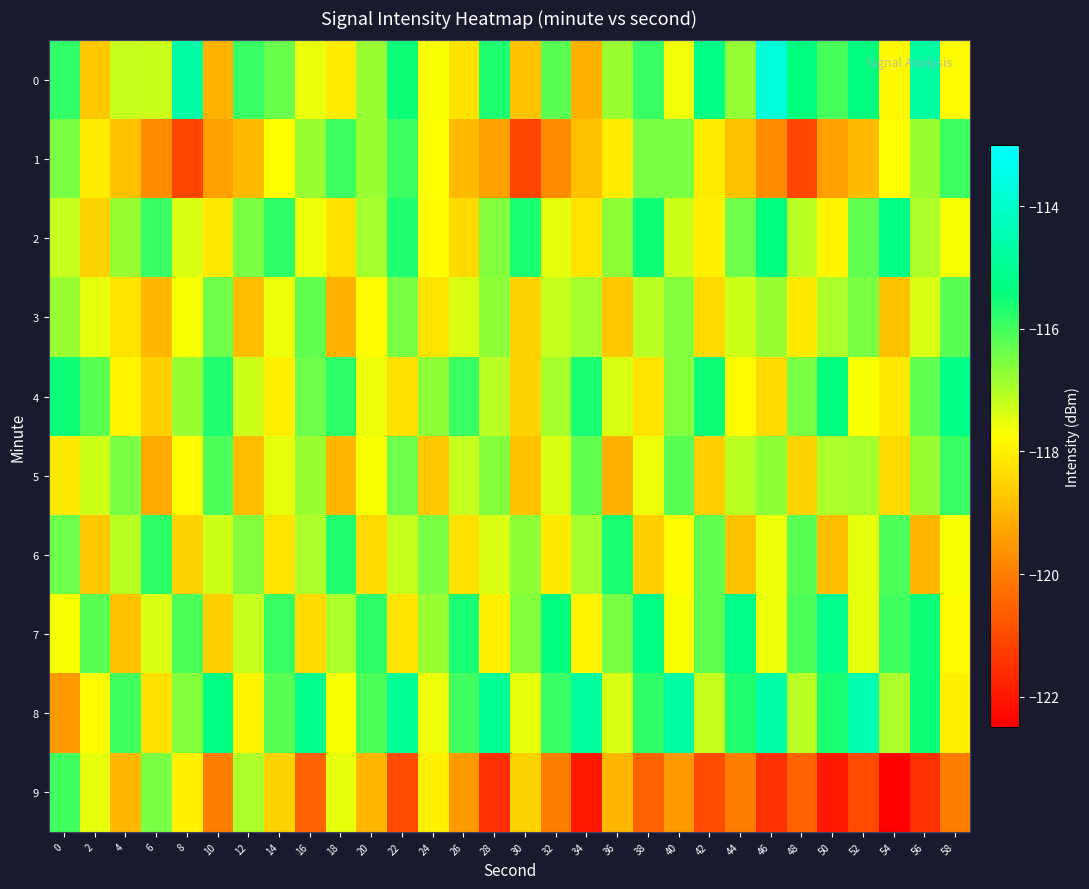

Reading right to left, transcribe all the data shown in this chart.

0: 58=-117.8	56=-114.8	54=-117.9	52=-115.4	50=-116.1	48=-115.4	46=-113.7	44=-116.8	42=-115.3	40=-117.6	38=-115.9	36=-116.8	34=-119.1	32=-116.2	30=-118.8	28=-115.7	26=-118.2	24=-117.7	22=-115.5	20=-116.8	18=-118.1	16=-117.6	14=-116.4	12=-115.9	10=-119.1	8=-114.7	6=-117.3	4=-117.2	2=-118.7	0=-115.8
1: 58=-116.0	56=-116.8	54=-117.7	52=-118.9	50=-119.4	48=-121.1	46=-119.7	44=-118.8	42=-118.1	40=-116.5	38=-116.5	36=-118.1	34=-118.8	32=-119.7	30=-121.1	28=-119.4	26=-118.9	24=-117.7	22=-116.0	20=-116.8	18=-116.0	16=-116.8	14=-117.7	12=-118.9	10=-119.4	8=-121.1	6=-119.7	4=-118.8	2=-118.1	0=-116.5
2: 58=-117.7	56=-117.0	54=-115.3	52=-116.3	50=-117.9	48=-117.1	46=-115.4	44=-116.4	42=-118.0	40=-117.3	38=-115.5	36=-116.7	34=-118.2	32=-117.5	30=-115.6	28=-116.6	26=-118.4	24=-117.8	22=-115.7	20=-116.9	18=-118.3	16=-117.6	14=-115.8	12=-116.5	10=-118.1	8=-117.4	6=-115.9	4=-116.8	2=-118.5	0=-117.2
3: 58=-116.2	56=-117.4	54=-118.8	52=-116.5	50=-117.0	48=-118.1	46=-116.8	44=-117.3	42=-118.4	40=-116.6	38=-117.1	36=-118.7	34=-116.9	32=-117.2	30=-118.5	28=-116.7	26=-117.4	24=-118.2	22=-116.5	20=-117.8	18=-119.1	16=-116.3	14=-117.6	12=-118.9	10=-116.4	8=-117.7	6=-119.0	4=-118.2	2=-117.5	0=-116.8
4: 58=-115.3	56=-116.3	54=-118.1	52=-117.7	50=-115.4	48=-116.5	46=-118.4	44=-117.8	42=-115.5	40=-116.6	38=-118.2	36=-117.4	34=-115.6	32=-116.9	30=-118.5	28=-117.1	26=-115.9	24=-116.7	22=-118.3	20=-117.6	18=-115.8	16=-116.4	14=-118.0	12=-117.3	10=-115.7	8=-116.8	6=-118.6	4=-117.9	2=-116.2	0=-115.5
5: 58=-115.9	56=-116.8	54=-118.4	52=-116.9	50=-117.0	48=-118.5	46=-116.7	44=-117.1	42=-118.6	40=-116.2	38=-117.6	36=-119.1	34=-116.3	32=-117.4	30=-118.8	28=-116.6	26=-117.2	24=-118.7	22=-116.4	20=-117.7	18=-119.0	16=-116.8	14=-117.5	12=-118.9	10=-116.1	8=-117.8	6=-119.2	4=-116.5	2=-117.3	0=-118.1
6: 58=-117.7	56=-119.0	54=-116.1	52=-117.5	50=-118.9	48=-116.2	46=-117.6	44=-118.8	42=-116.3	40=-117.8	38=-118.6	36=-115.6	34=-116.9	32=-118.1	30=-116.7	28=-117.4	26=-118.3	24=-116.5	22=-117.2	20=-118.4	18=-115.7	16=-117.0	14=-118.2	12=-116.6	10=-117.3	8=-118.5	6=-115.8	4=-117.1	2=-118.7	0=-116.4
7: 58=-117.8	56=-115.5	54=-116.0	52=-117.5	50=-115.1	48=-116.1	46=-117.6	44=-115.2	42=-116.3	40=-117.7	38=-115.3	36=-116.5	34=-117.9	32=-115.4	30=-116.6	28=-118.0	26=-115.6	24=-116.8	22=-118.2	20=-115.8	18=-117.0	16=-118.4	14=-115.9	12=-117.2	10=-118.6	8=-116.1	6=-117.4	4=-118.8	2=-116.2	0=-117.7
8: 58=-118.0	56=-115.5	54=-117.0	52=-114.5	50=-115.6	48=-117.1	46=-114.6	44=-115.7	42=-117.2	40=-114.7	38=-115.8	36=-117.4	34=-114.8	32=-115.9	30=-117.5	28=-114.9	26=-116.0	24=-117.6	22=-115.0	20=-116.1	18=-117.7	16=-115.1	14=-116.2	12=-117.9	10=-115.3	8=-116.6	6=-118.3	4=-116.0	2=-117.8	0=-119.5
9: 58=-120.0	56=-121.5	54=-122.5	52=-121.0	50=-122.0	48=-120.5	46=-121.5	44=-120.0	42=-121.0	40=-119.5	38=-120.5	36=-119.0	34=-122.0	32=-120.0	30=-118.5	28=-121.5	26=-119.5	24=-118.0	22=-121.0	20=-119.0	18=-117.5	16=-120.5	14=-118.5	12=-117.0	10=-120.0	8=-118.0	6=-116.5	4=-119.0	2=-117.5	0=-116.0